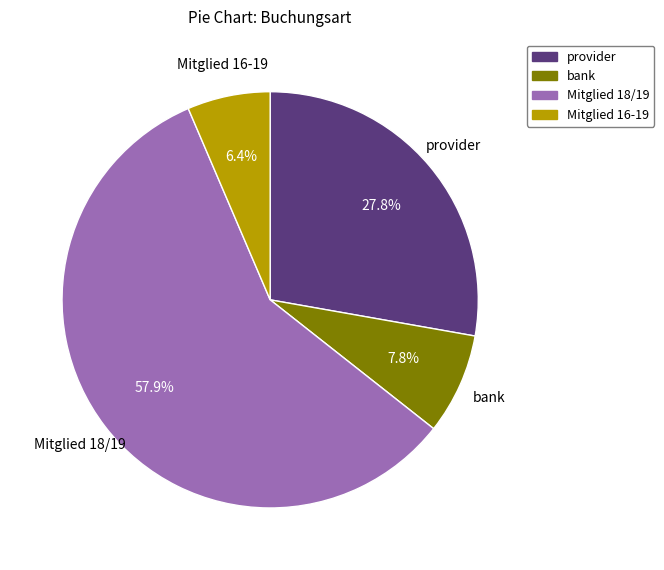

What is the ratio of the value at Mitglied 18/19 to the value at provider?

2.1